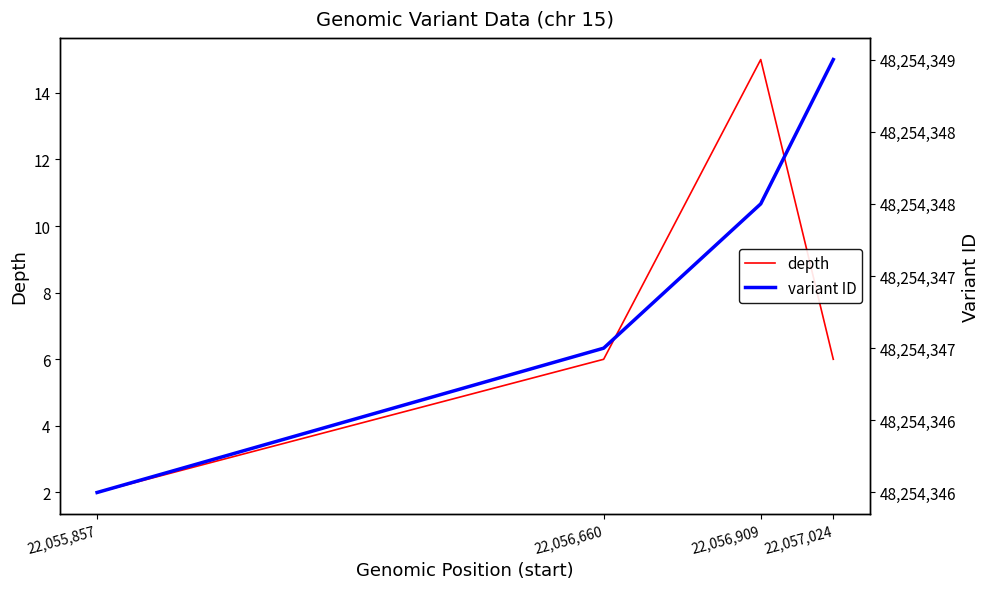

Reading right to left, what are all the values shown in this chart?

depth: 22,057,024=6	22,056,909=15	22,056,660=6	22,055,857=2
variant ID: 22,057,024=48254349	22,056,909=48254348	22,056,660=48254347	22,055,857=48254346